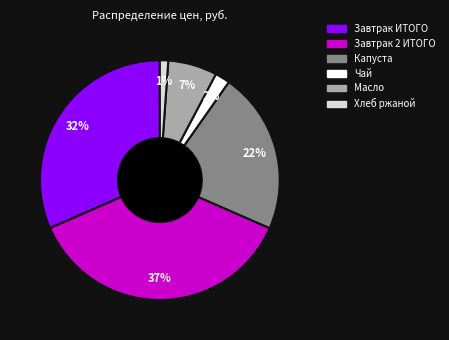

To the nearest percent, what is the difference between the Завтрак ИТОГО and Масло slice percentages?

25%